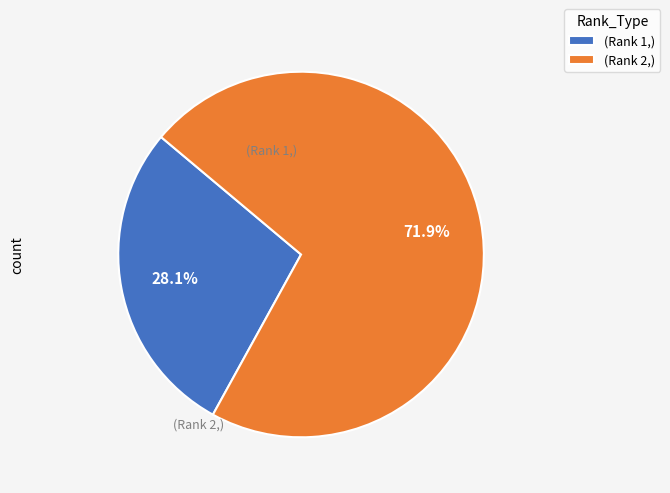

Count the number of slices in the pie.

2